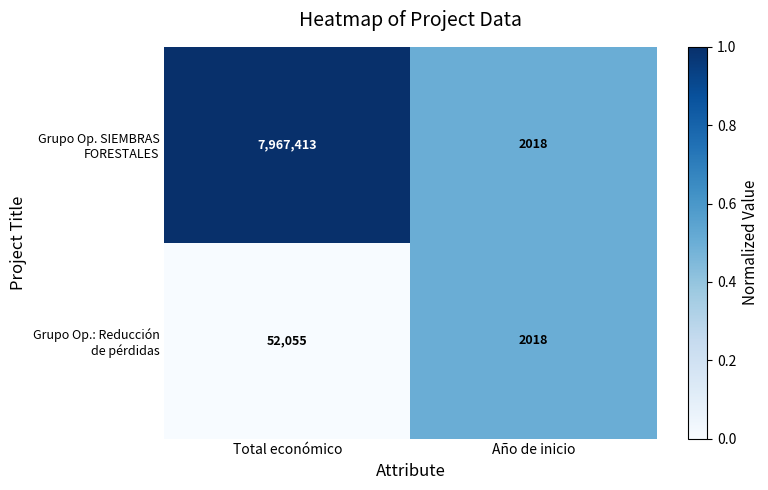

What is the spread (max minus min) of values at Total económico?

7915358